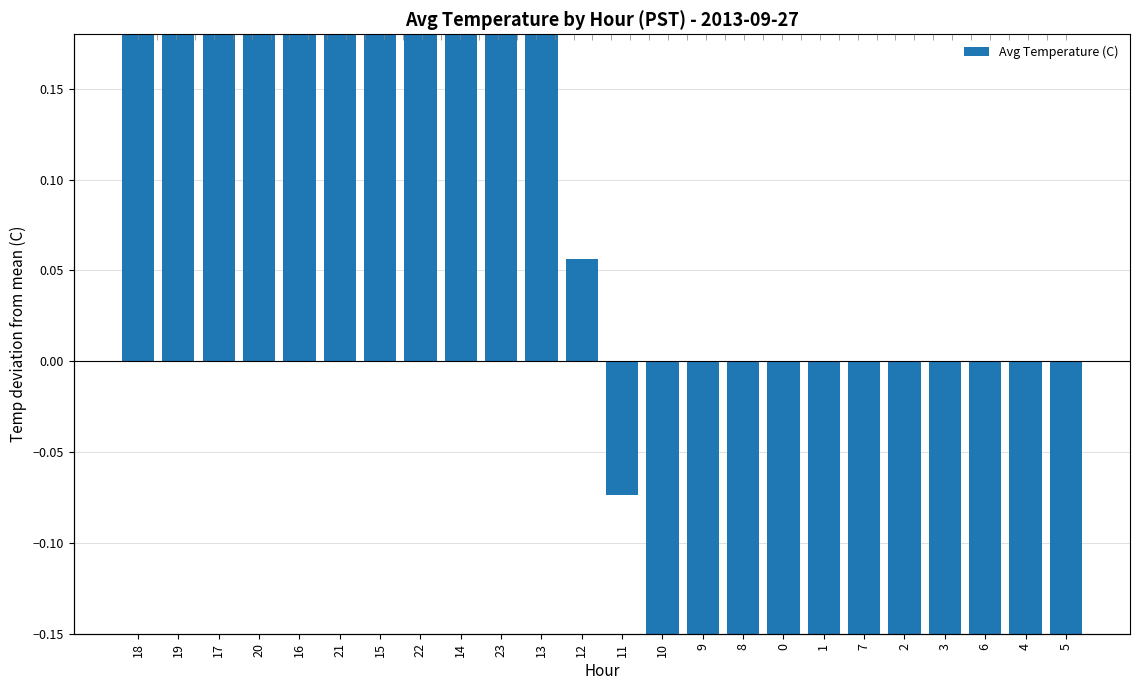

Does the chart contain any negative values?

Yes